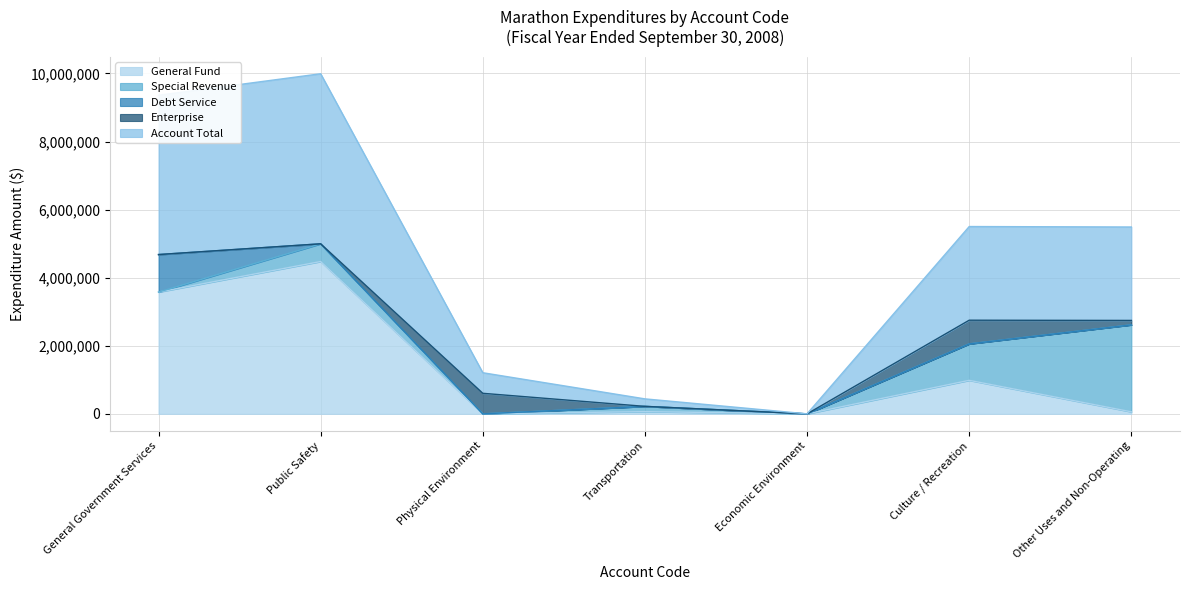

True or false: Debt Service and General Fund intersect in this chart.

False